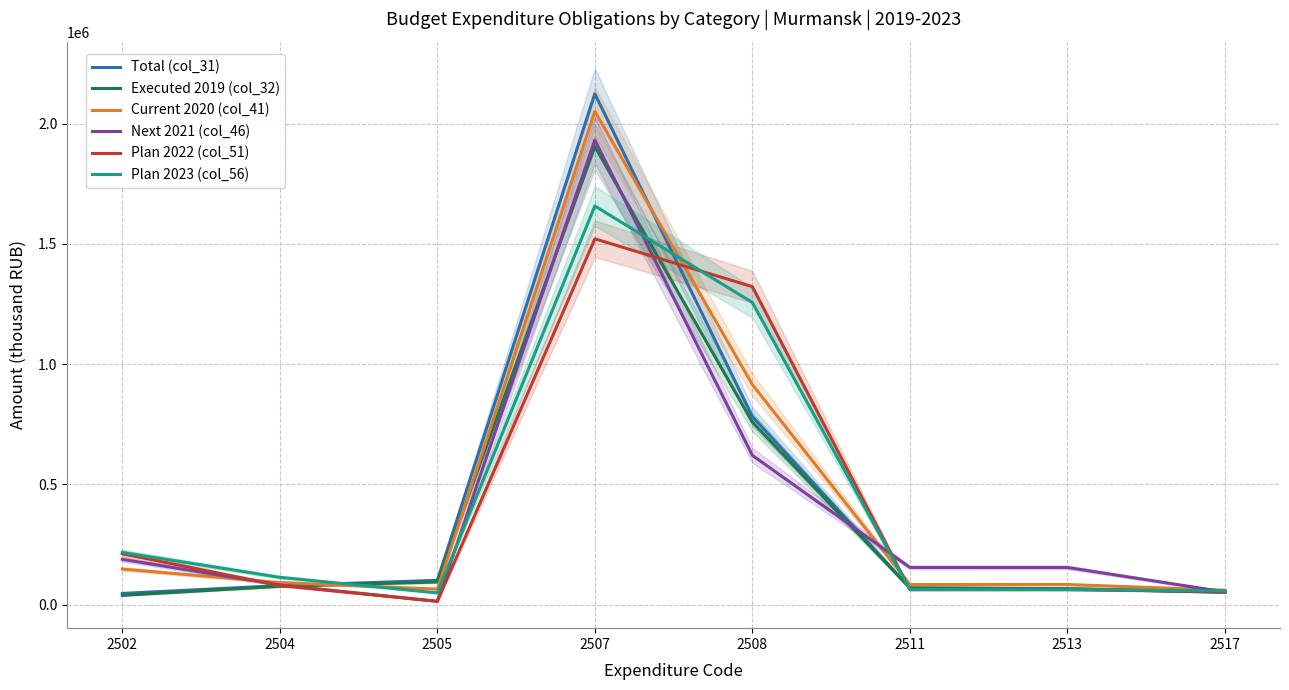

Which category has the lowest value in the Total (col_31) series?

2502